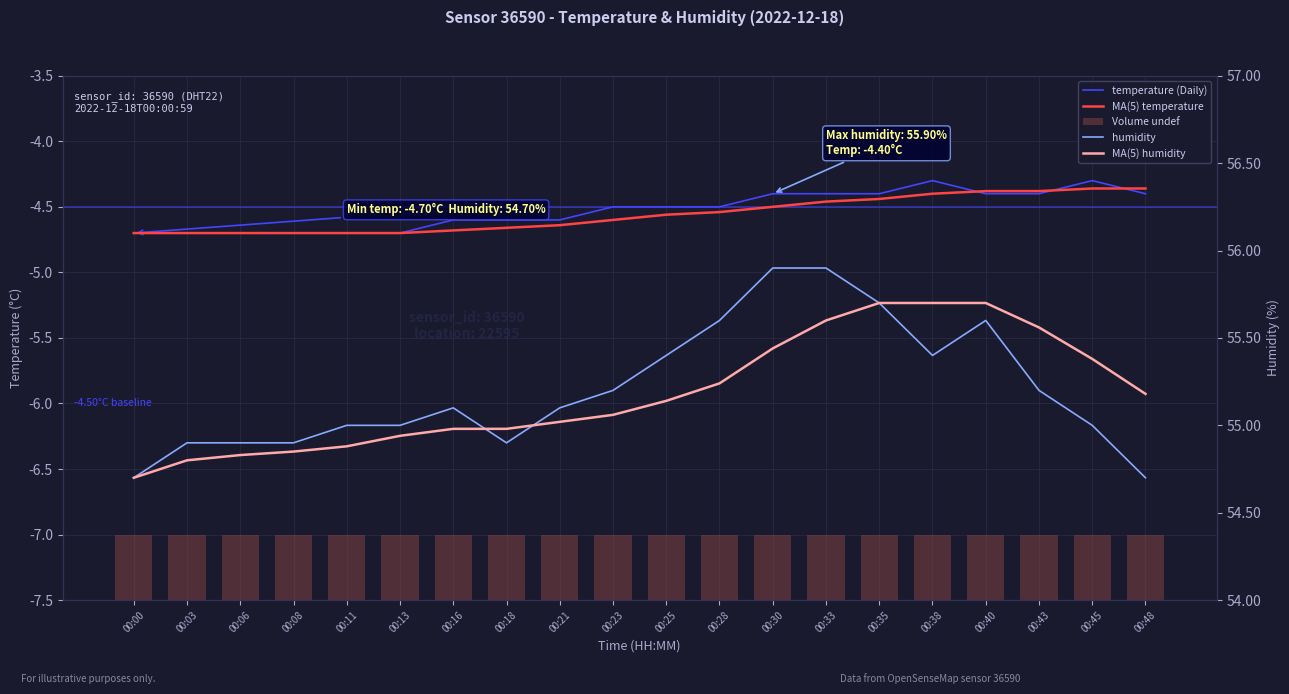

List the series in order of their peak value, highest first.

humidity, MA(5) humidity, temperature (Daily), MA(5) temperature, Volume undef